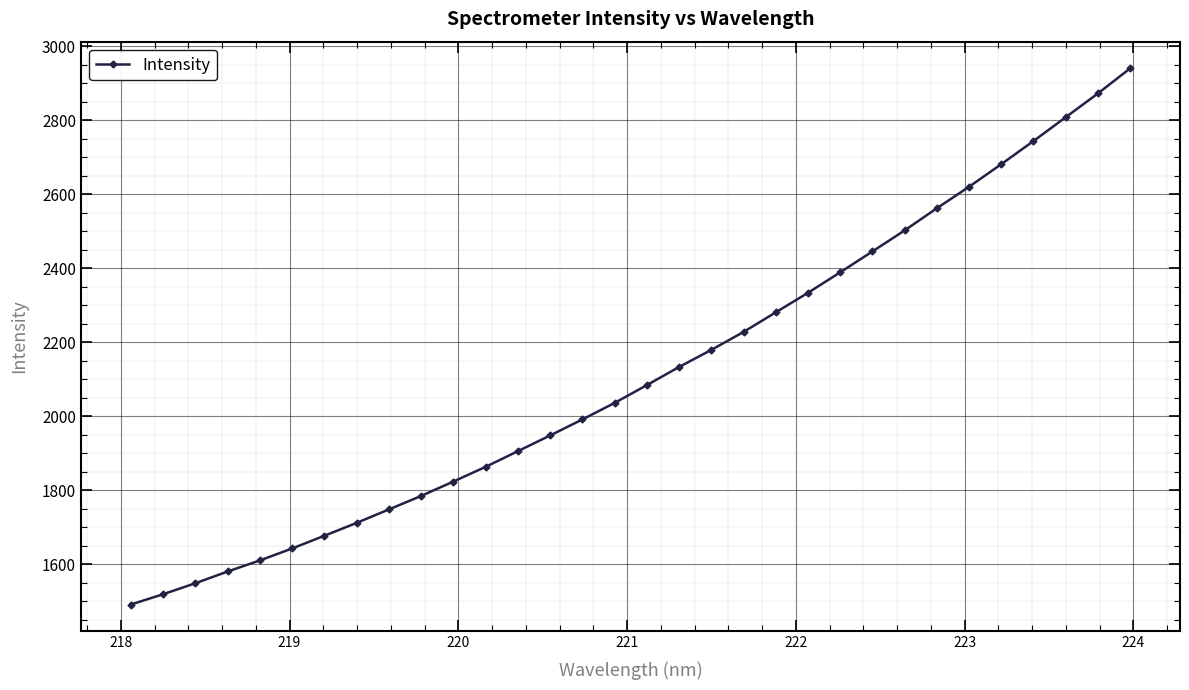

What is the minimum value shown in the chart?

1490.8